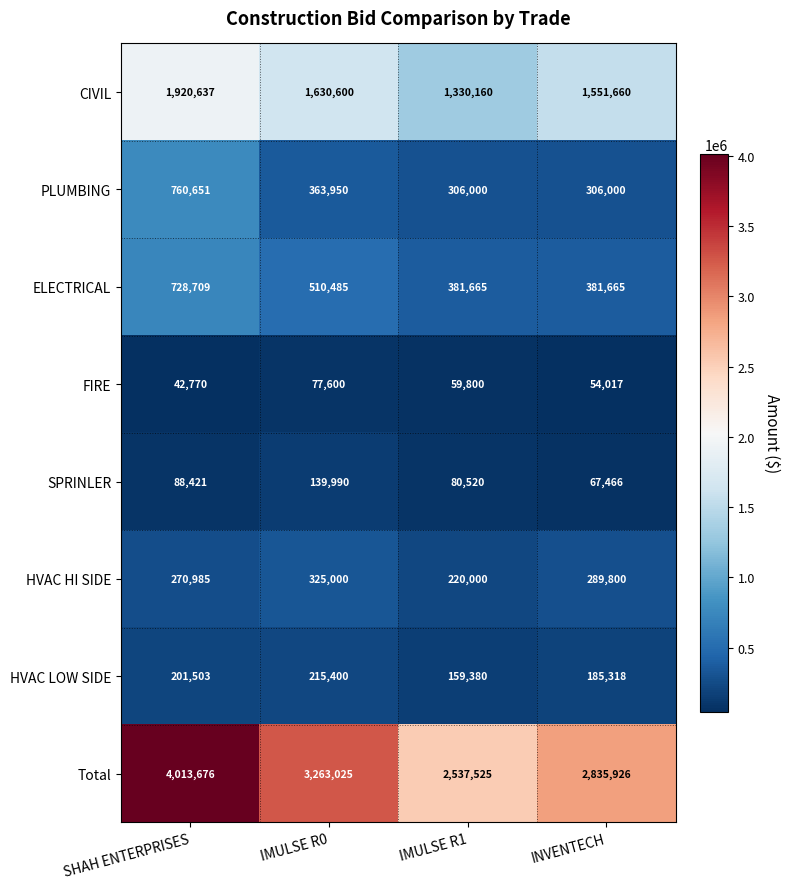

The ELECTRICAL series shows 530009 at IMULSE R1. True or false?

False